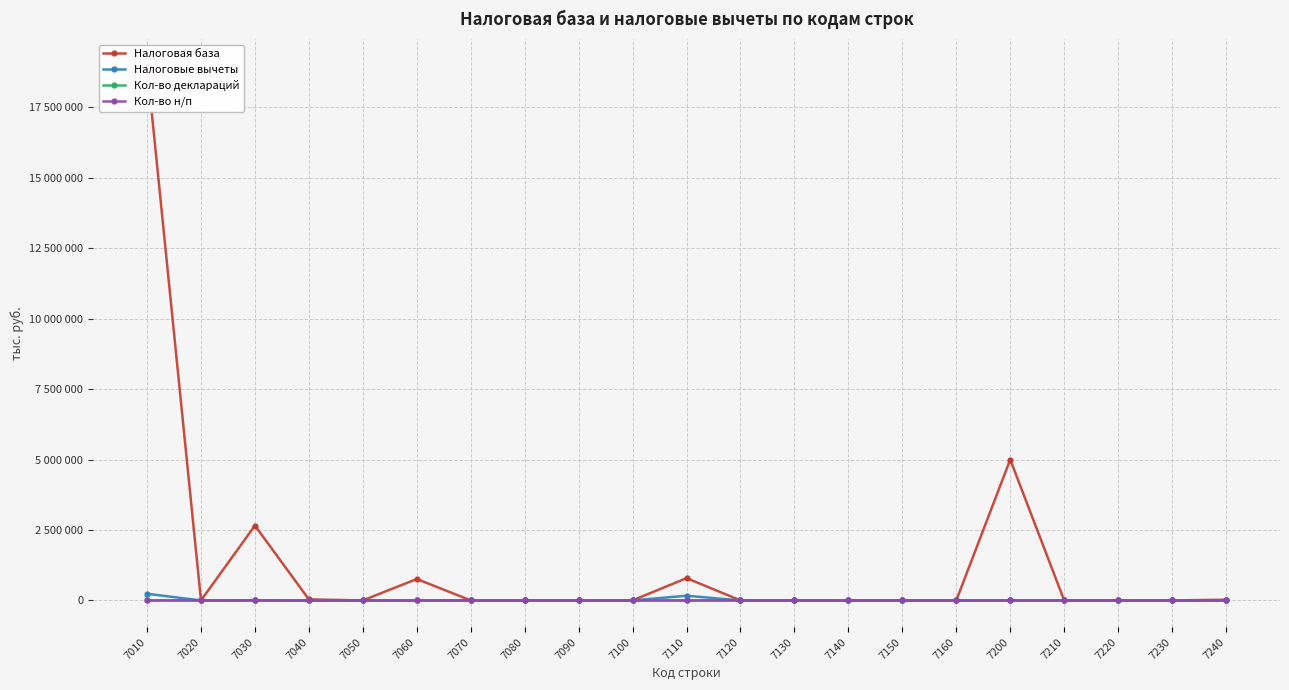

What is the lowest value of the Налоговая база series?

-176